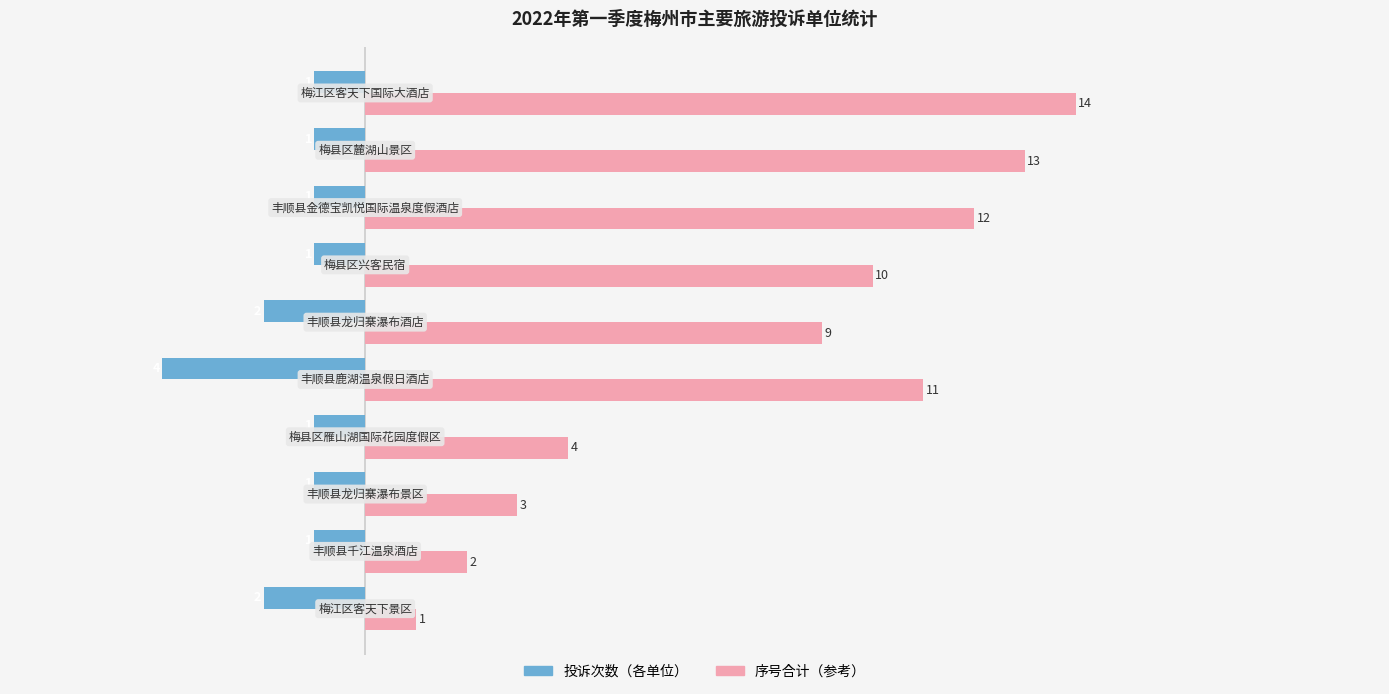

What is the sum of all 序号合计（参考） values?

79